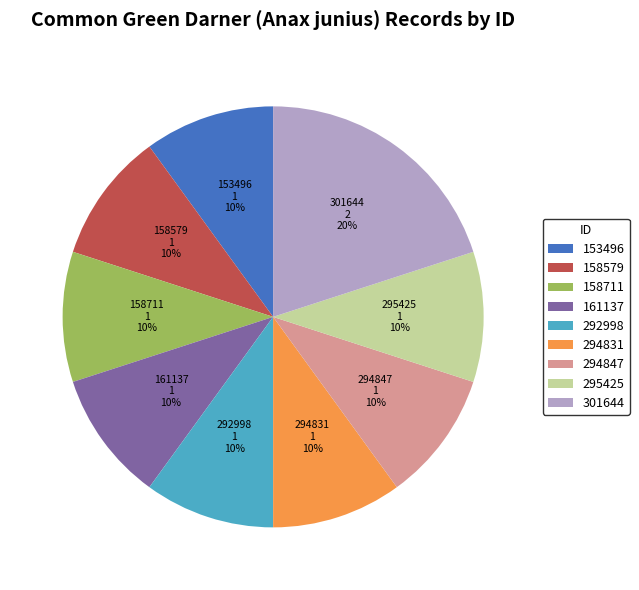

Which slice is the largest?

301644